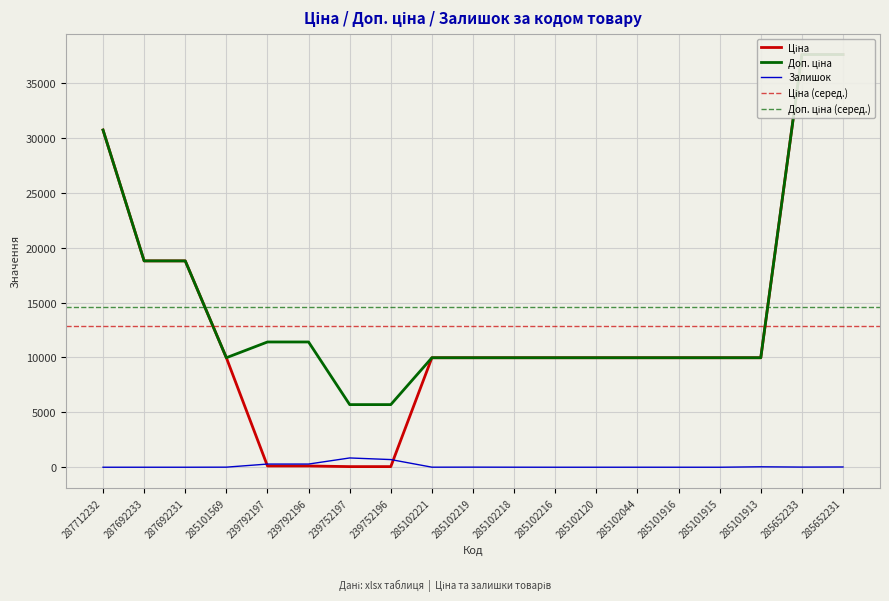

After their last crossing, which series has the higher values: Ціна or Залишок?

Ціна